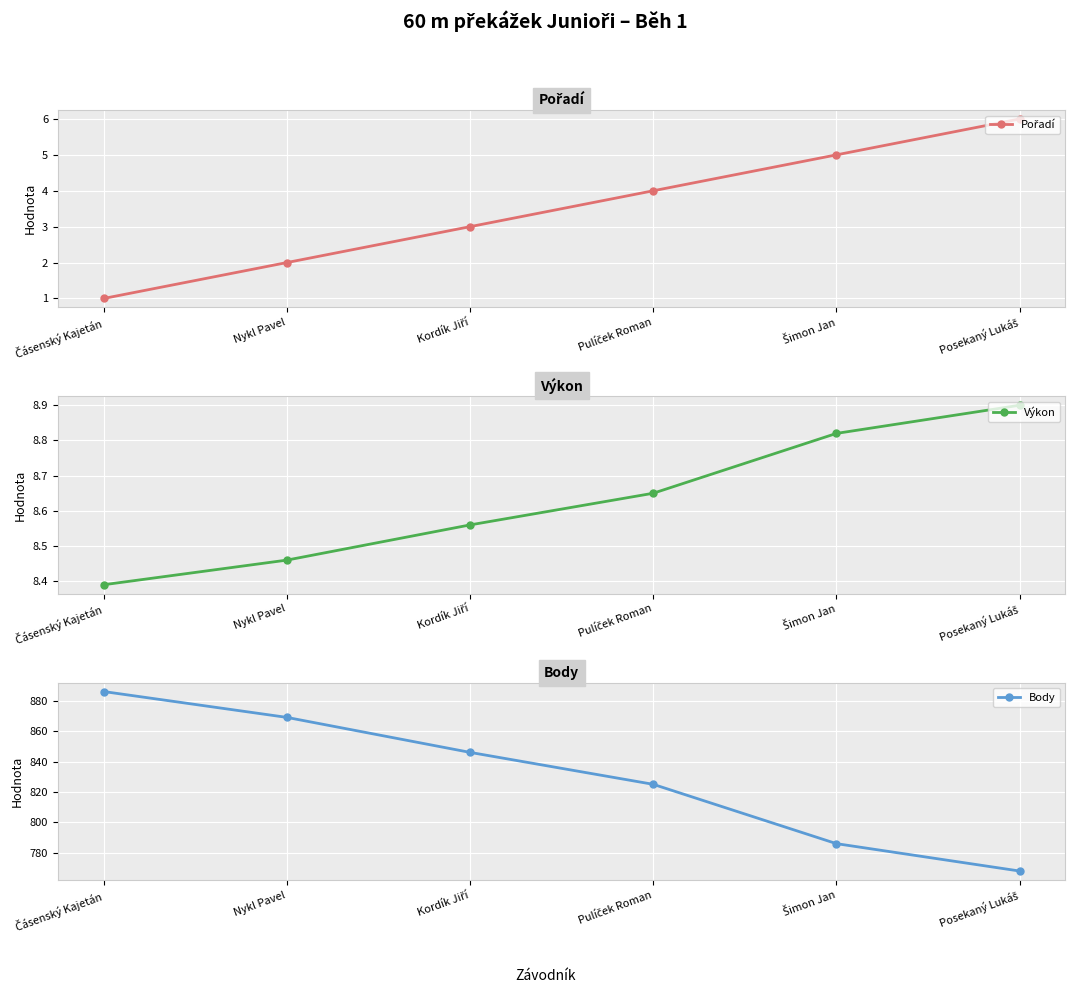

Between Šimon Jan and Posekaný Lukáš, which is larger?

Posekaný Lukáš